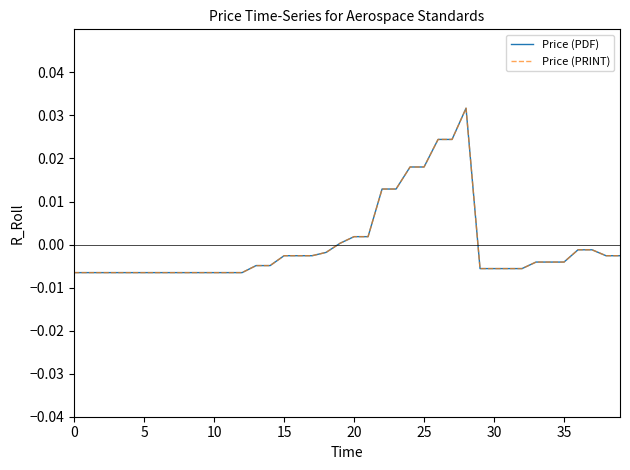

Is this an area chart (filled region under the line)?

No